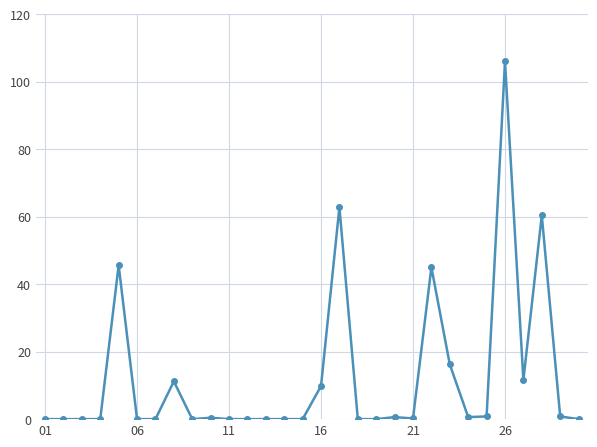

What is the difference between the maximum and minimum values?

106.0